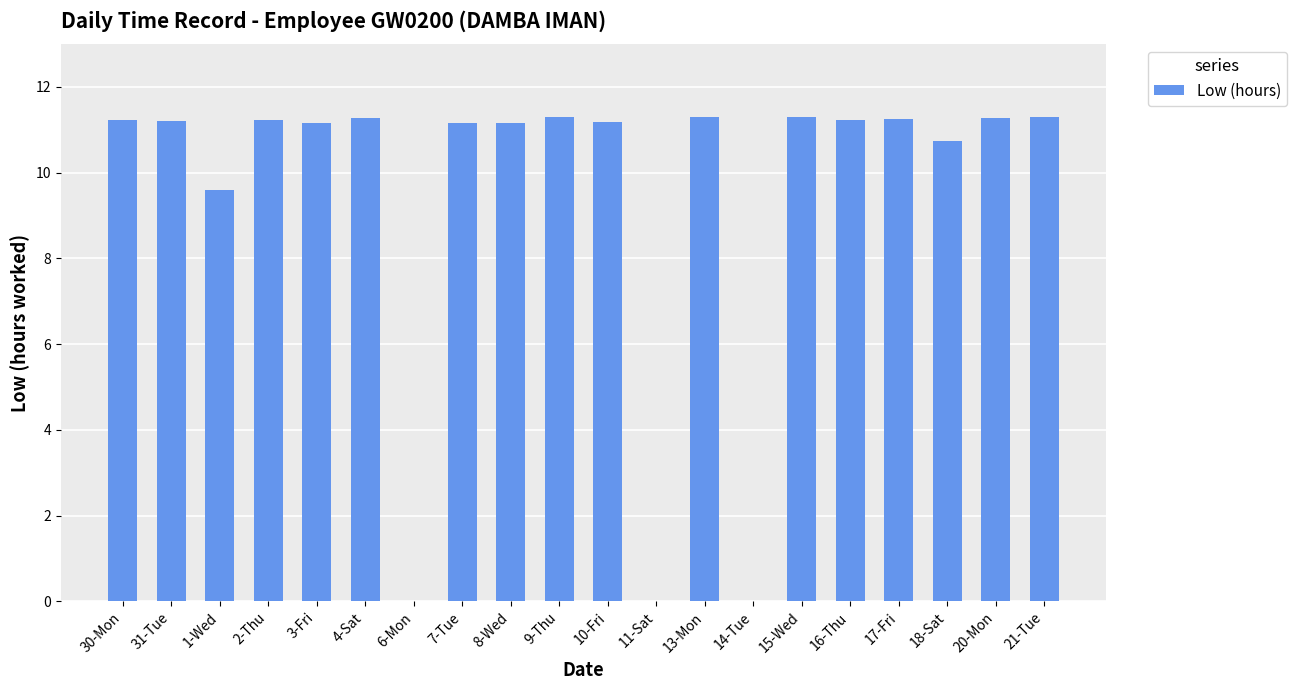

Where is the data nearest to the value 5?

1-Wed